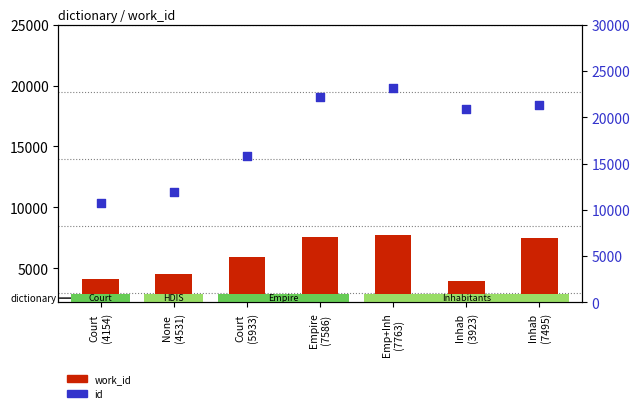

At how many categories does at least one series exceed 16995?

4